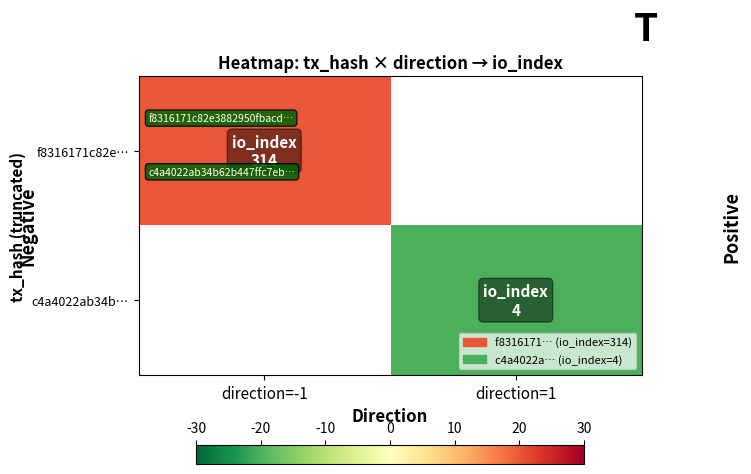

Which series has the largest range (max minus min)?

f8316171c82e…